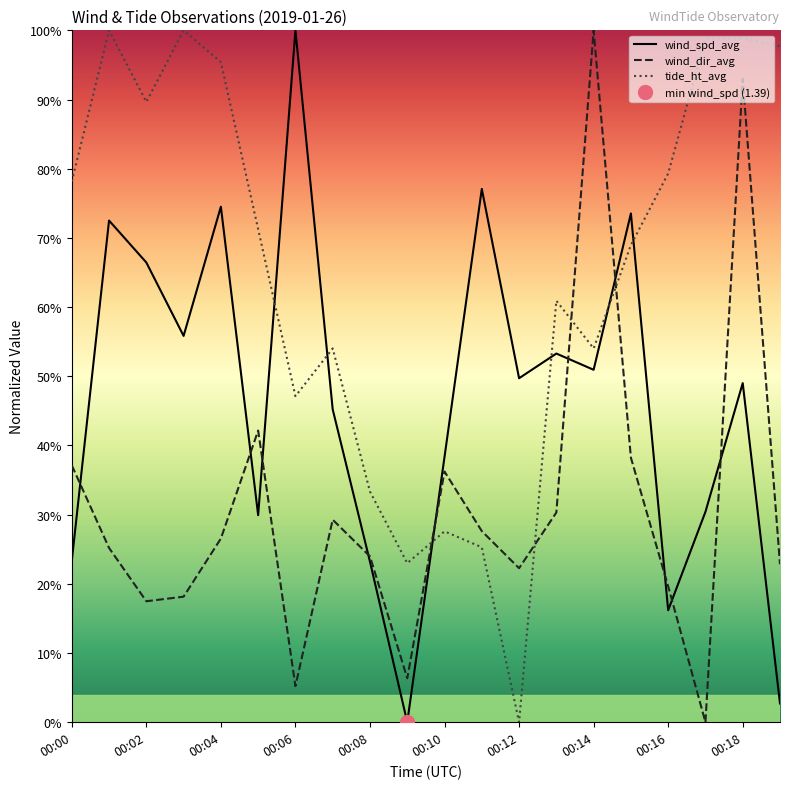

What is the greatest value displayed?

1.0